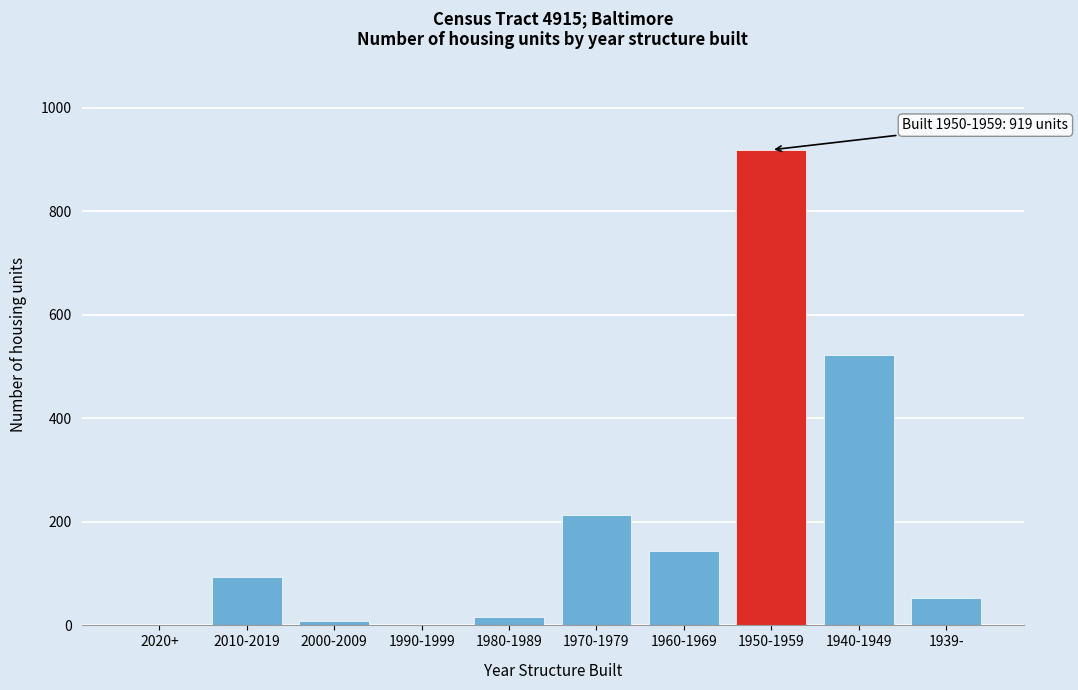

Reading right to left, transcribe all the data shown in this chart.

1939-=53	1940-1949=523	1950-1959=919	1960-1969=143	1970-1979=214	1980-1989=16	1990-1999=0	2000-2009=9	2010-2019=94	2020+=0